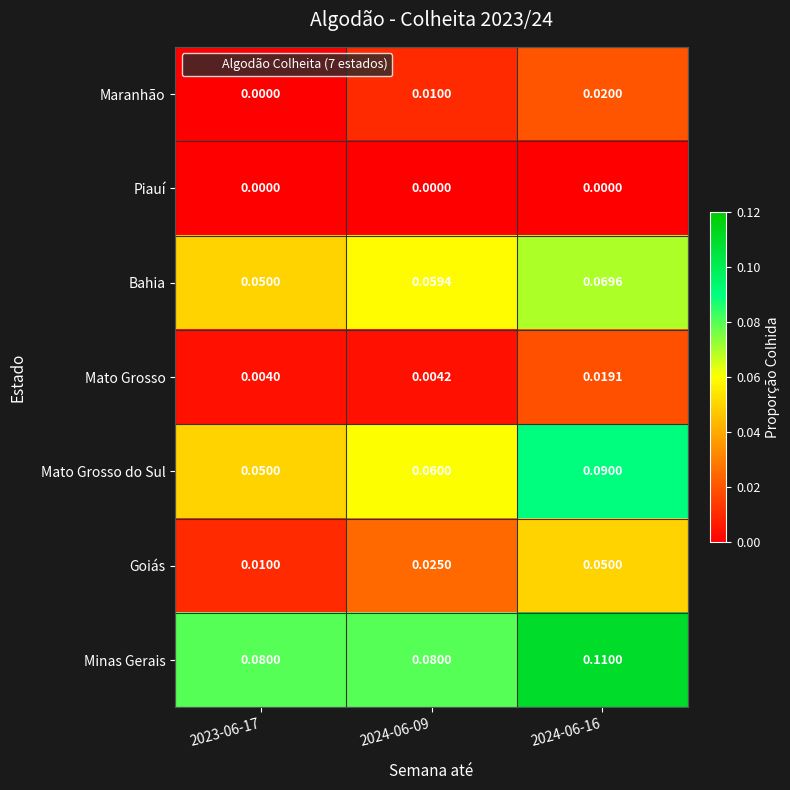

Between 2023-06-17 and 2024-06-09, which series saw the biggest shift?

Goiás